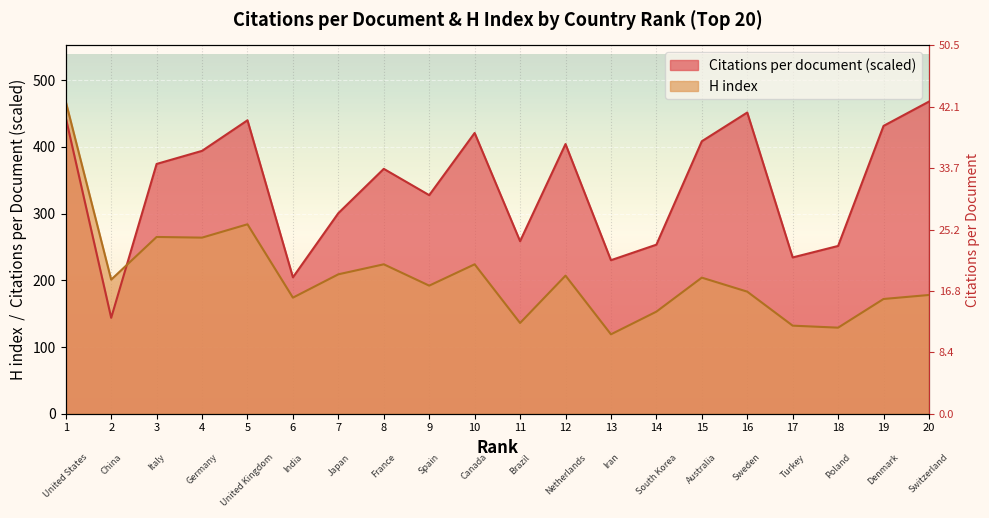

What is the lowest value of the H index series?

119.0